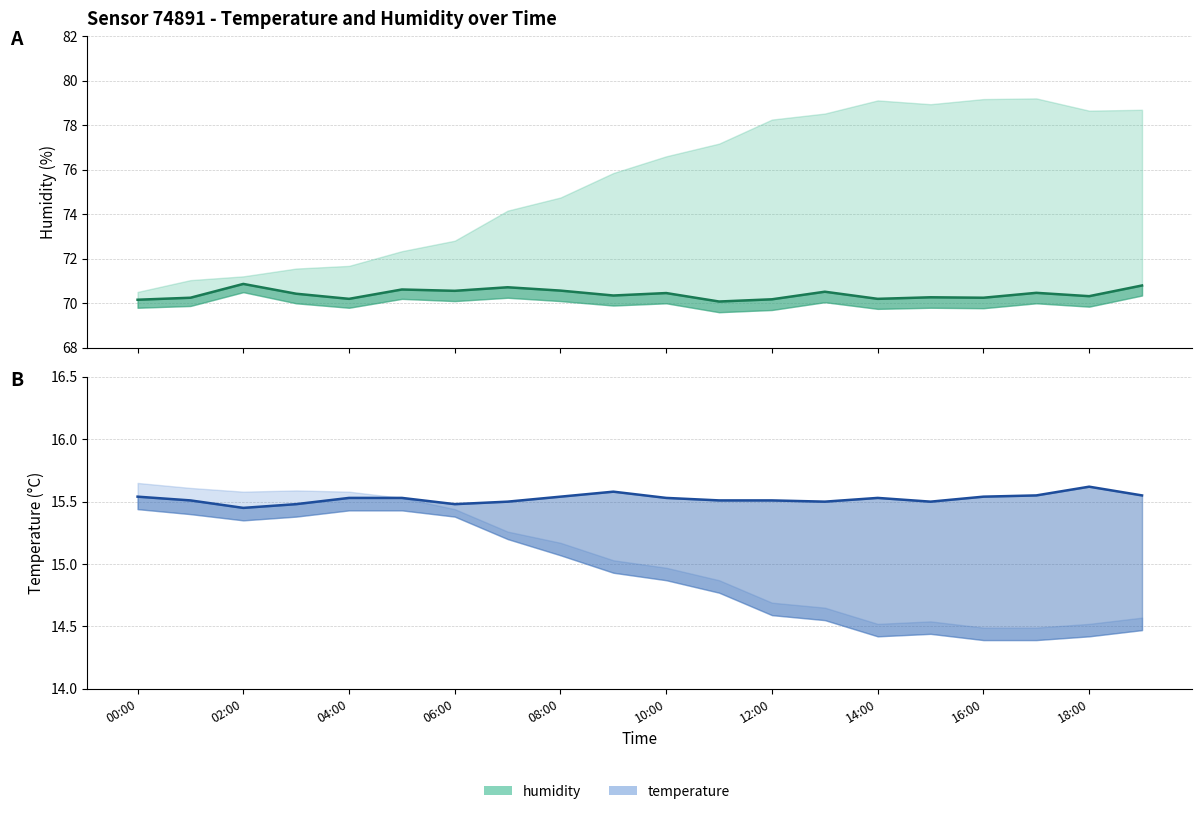

The value of temperature at 14:00 is 15.5. True or false?

True